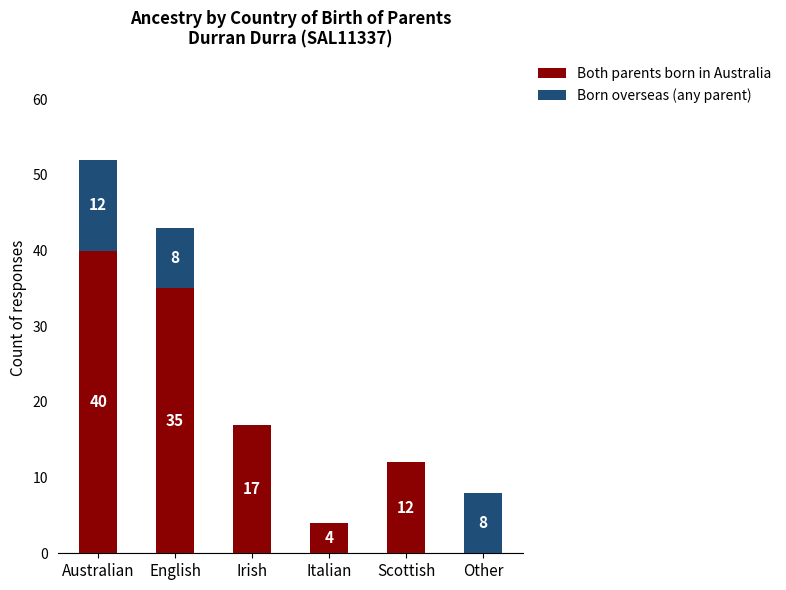

What is the sum of the Both parents born in Australia values at Australian and Scottish?

52